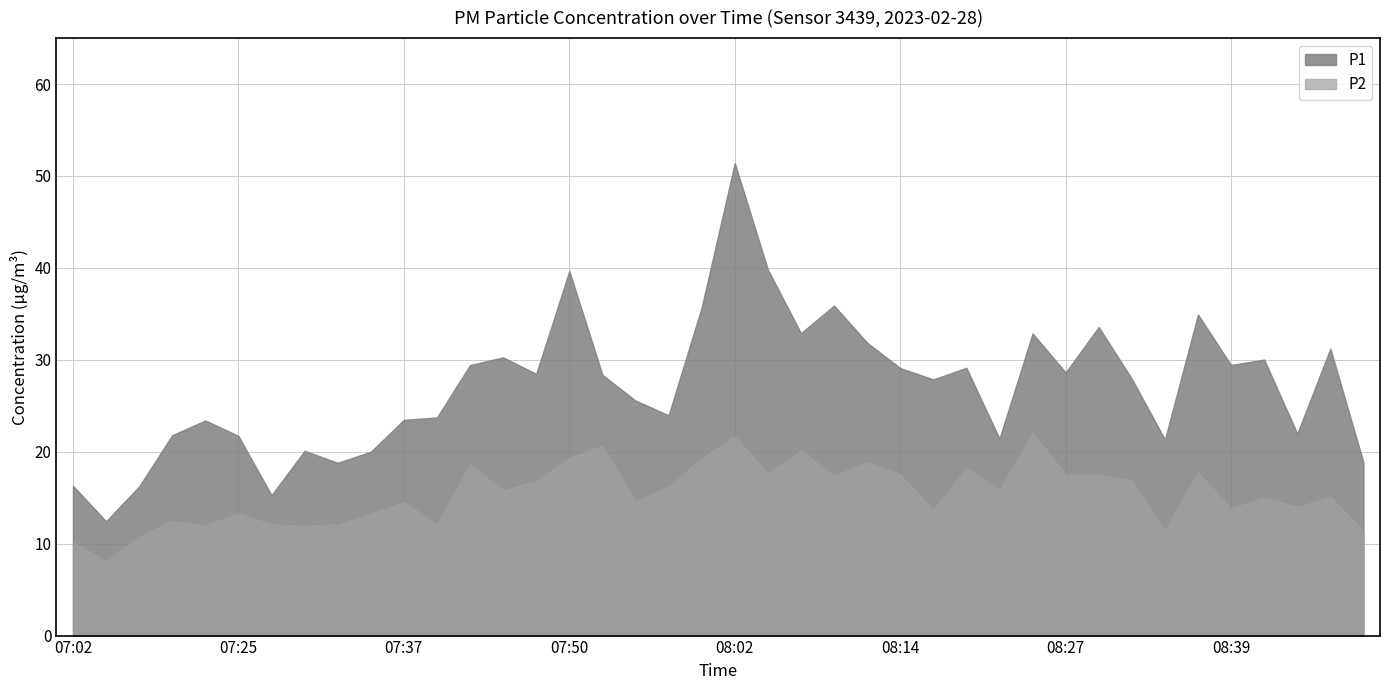

What is the difference between the maximum and minimum values in the P2 series?

14.0